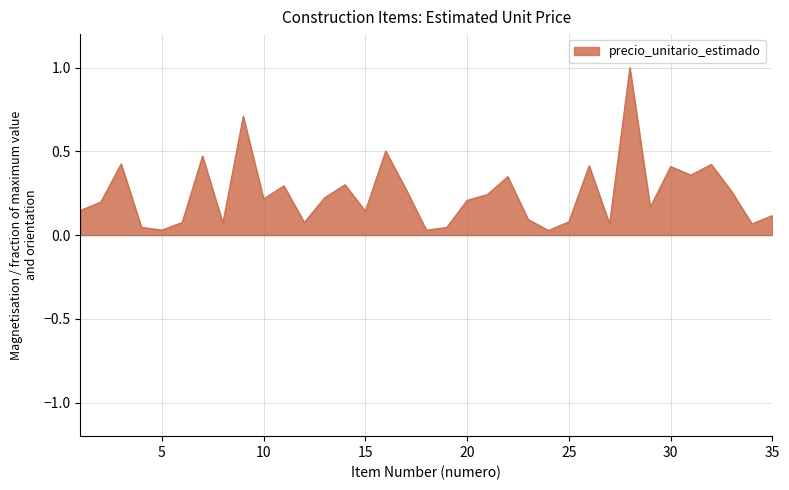

What is the maximum value shown in the chart?

1.0